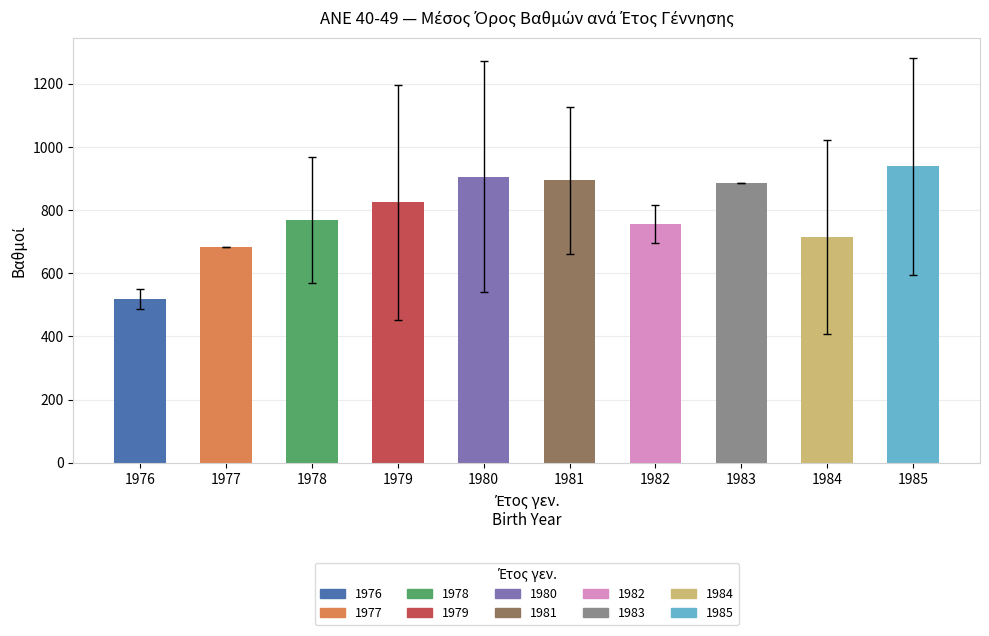

Reading right to left, list all the values displayed in this chart.

1985=938.4	1984=715.3	1983=884.4	1982=755.2	1981=894.3	1980=905.7	1979=823.9	1978=767.8	1977=683.6	1976=518.9